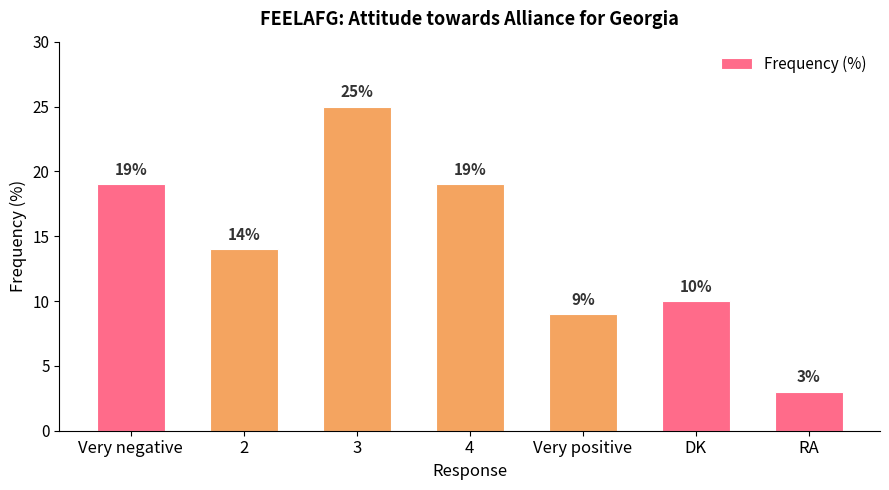

What is the label of the 7th bar from the right?

Very negative